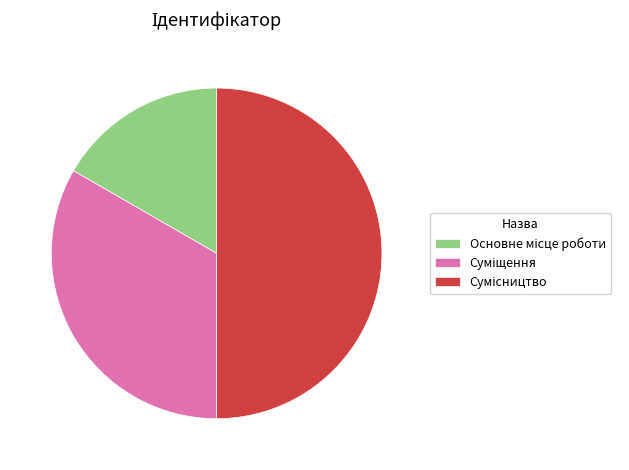

Which category has the smallest portion of the pie?

Основне місце роботи